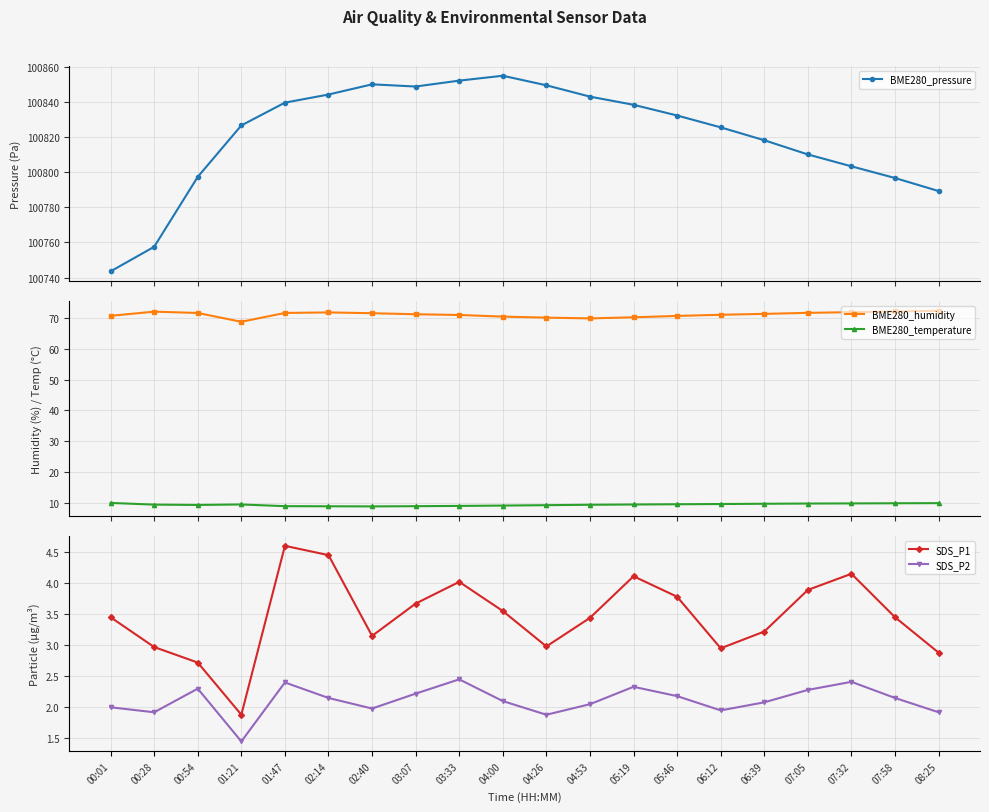

Where does the BME280_pressure series first go above 100832?

01:47